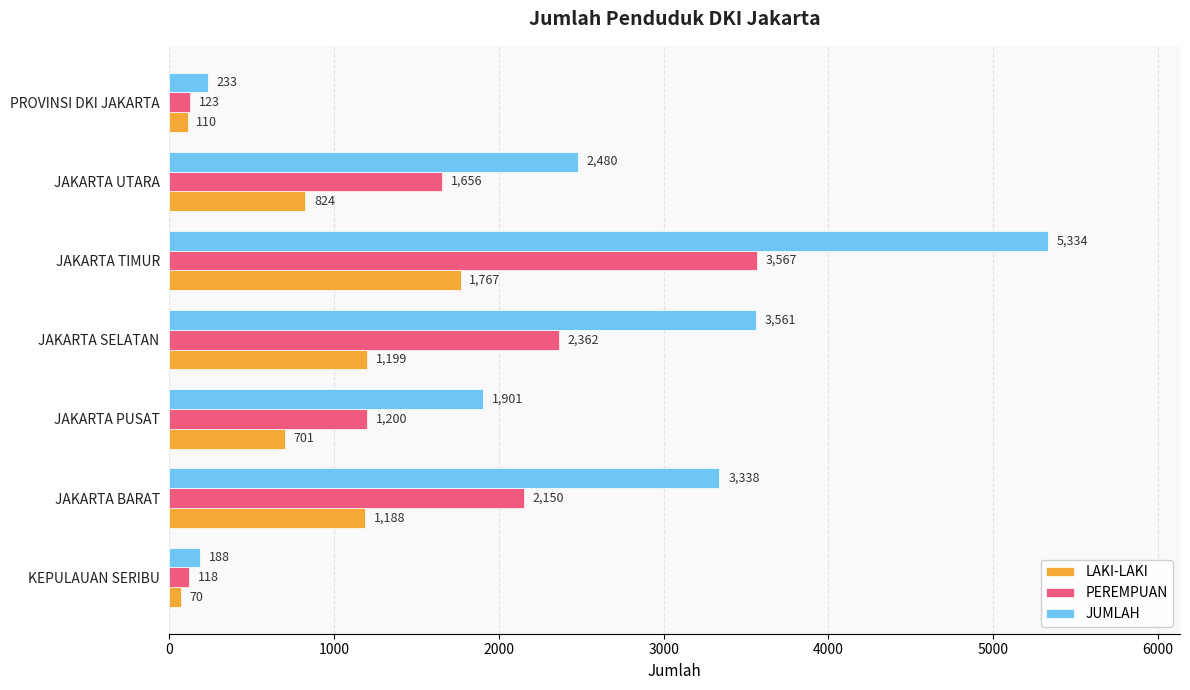

List the series in order of their overall mean, highest first.

JUMLAH, PEREMPUAN, LAKI-LAKI